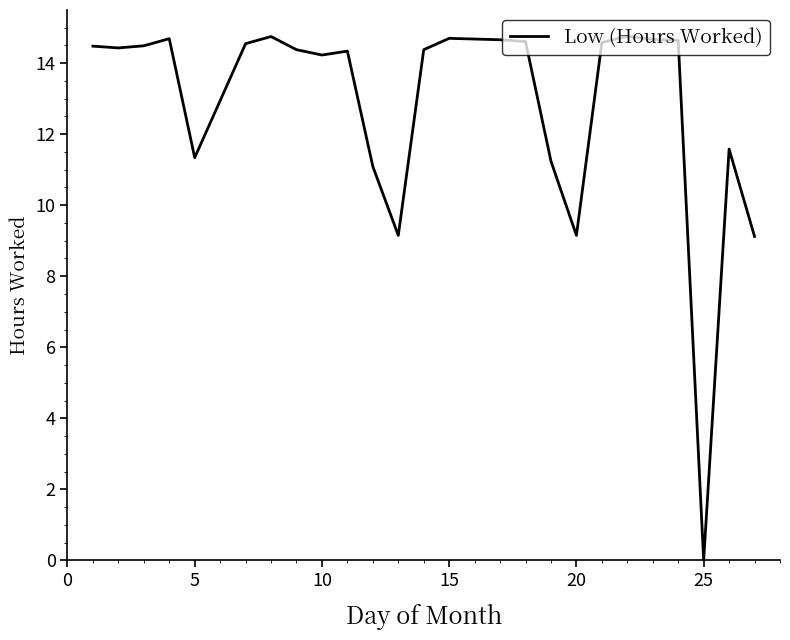

Is this an area chart (filled region under the line)?

No